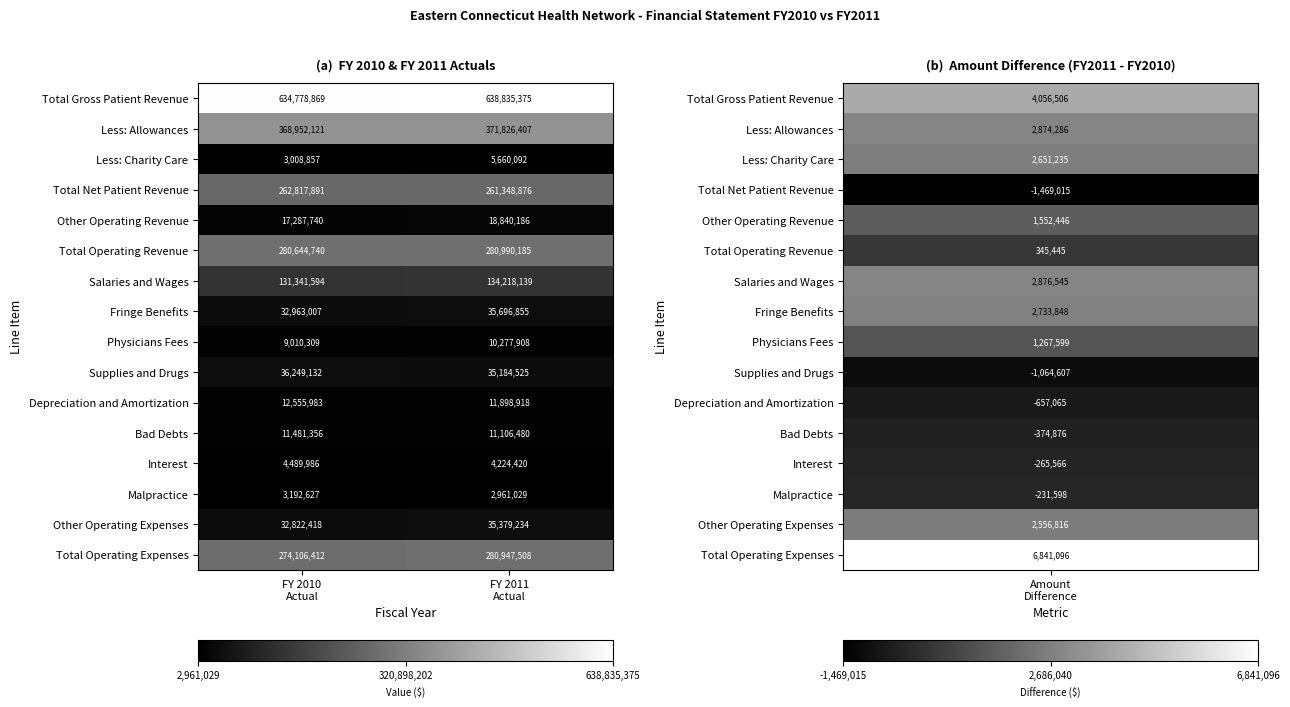

Which series has the largest total across all categories?

Total Gross Patient Revenue